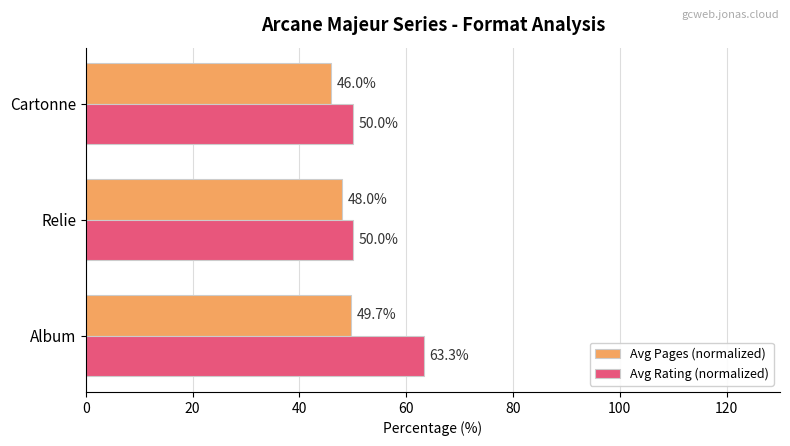

Which series has the widest spread of values?

Avg Rating (normalized)